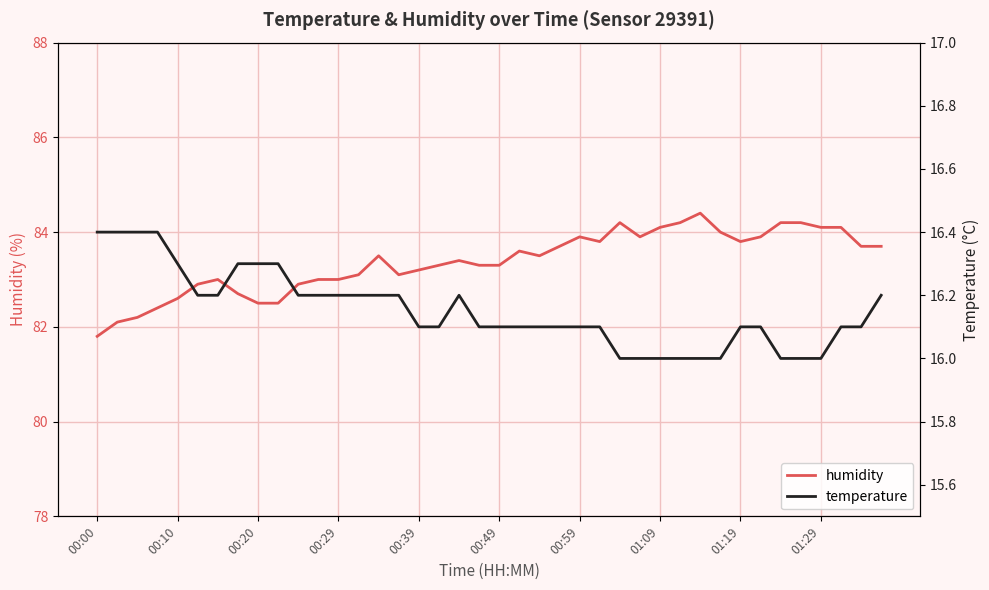

True or false: temperature and humidity cross at least once.

False